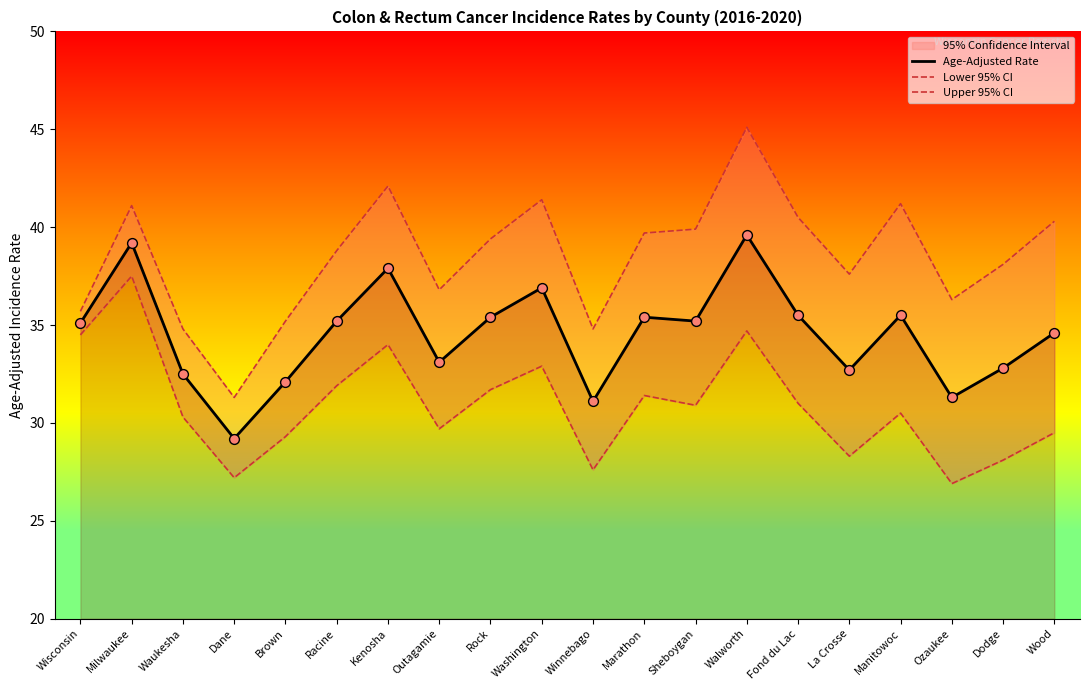

What is the total value across all series at Dane?

87.7